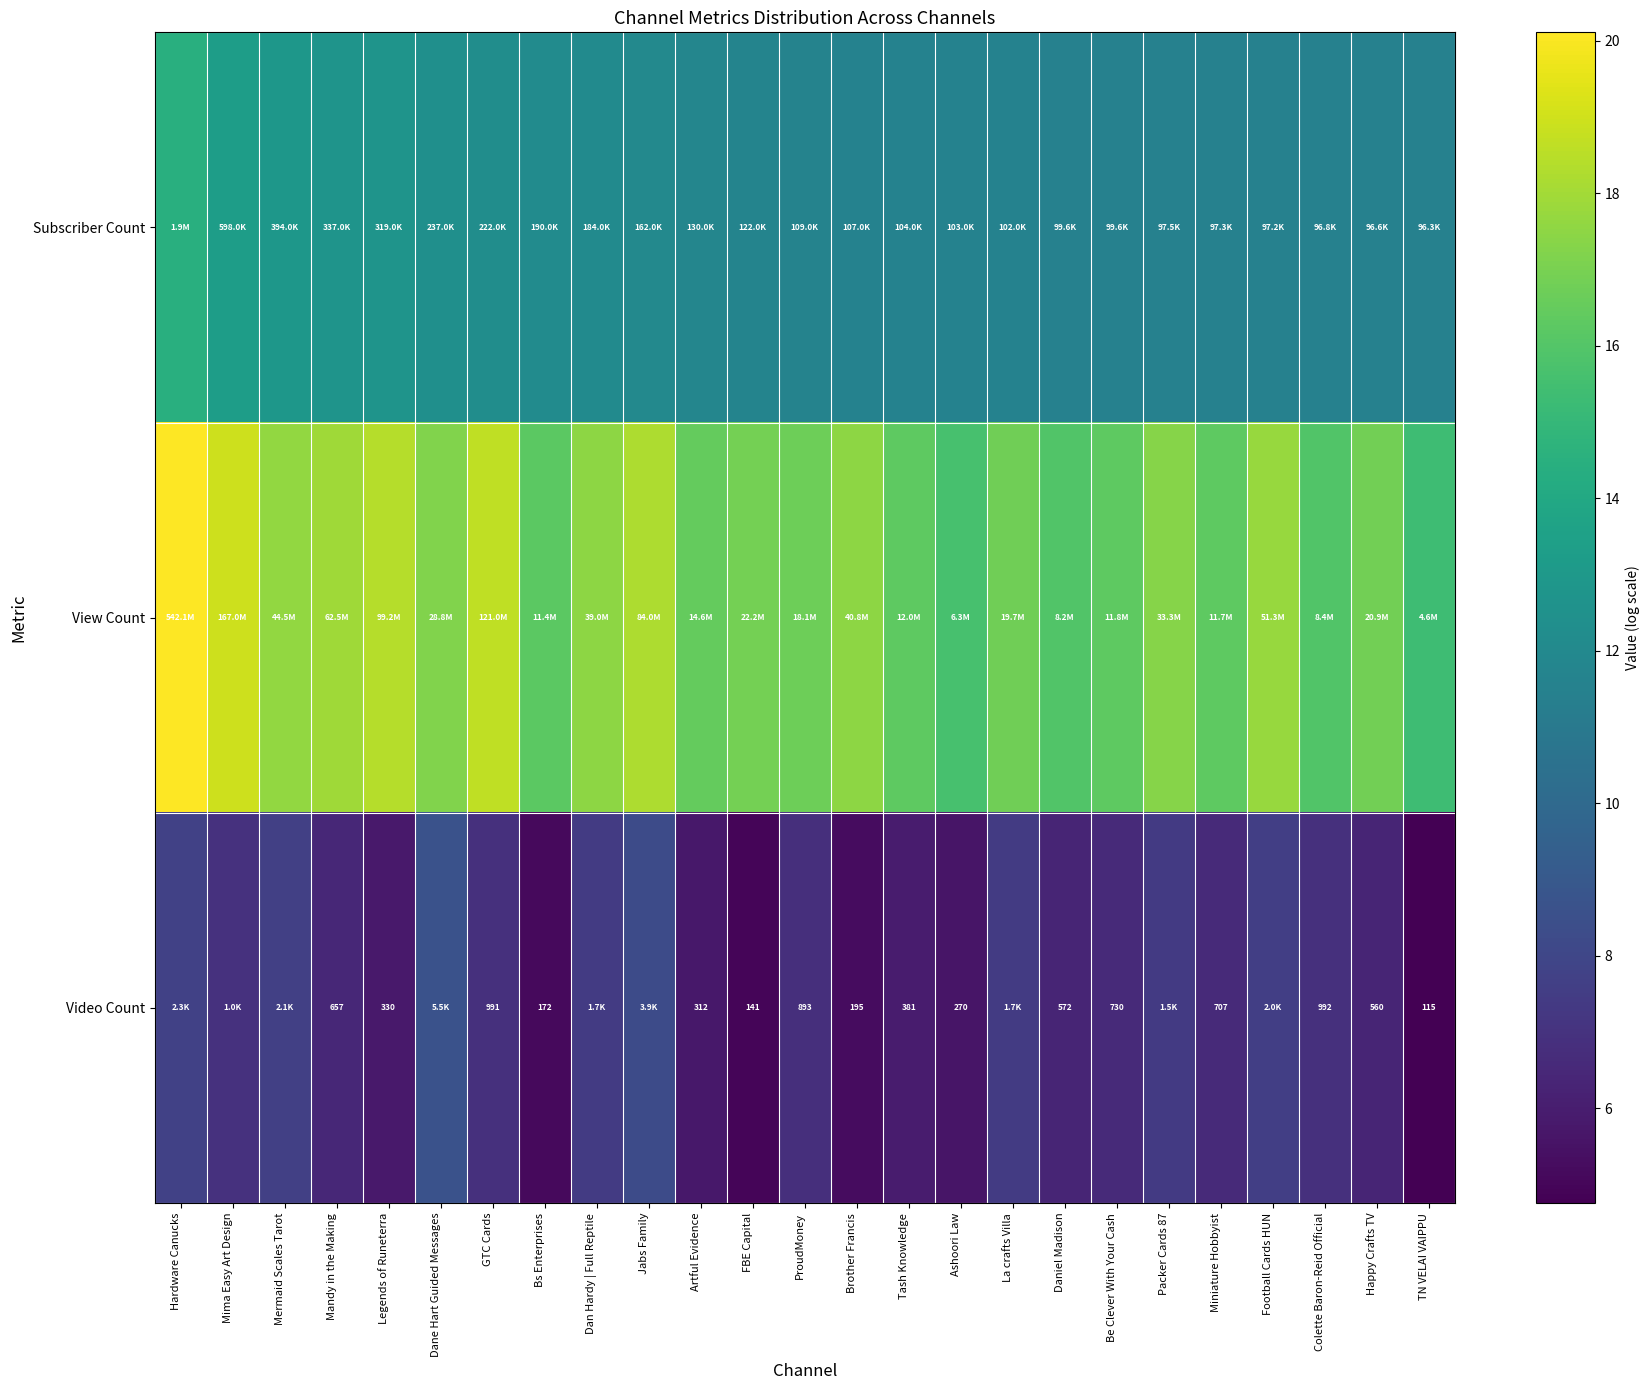

The value of View Count at Mermaid Scales Tarot is 17.6. True or false?

True